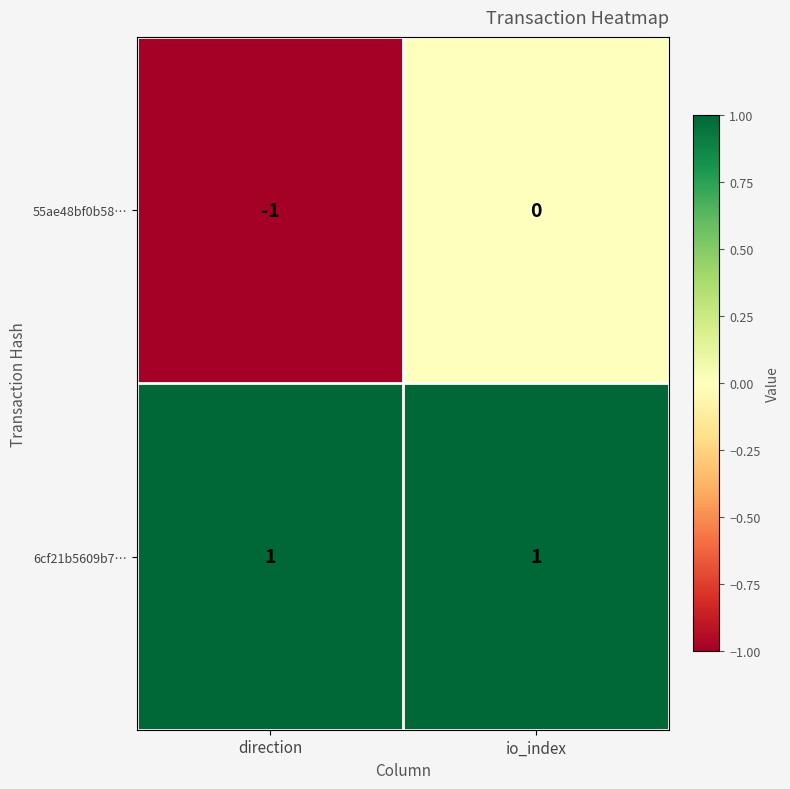

At which category is the sum across all series the highest?

io_index